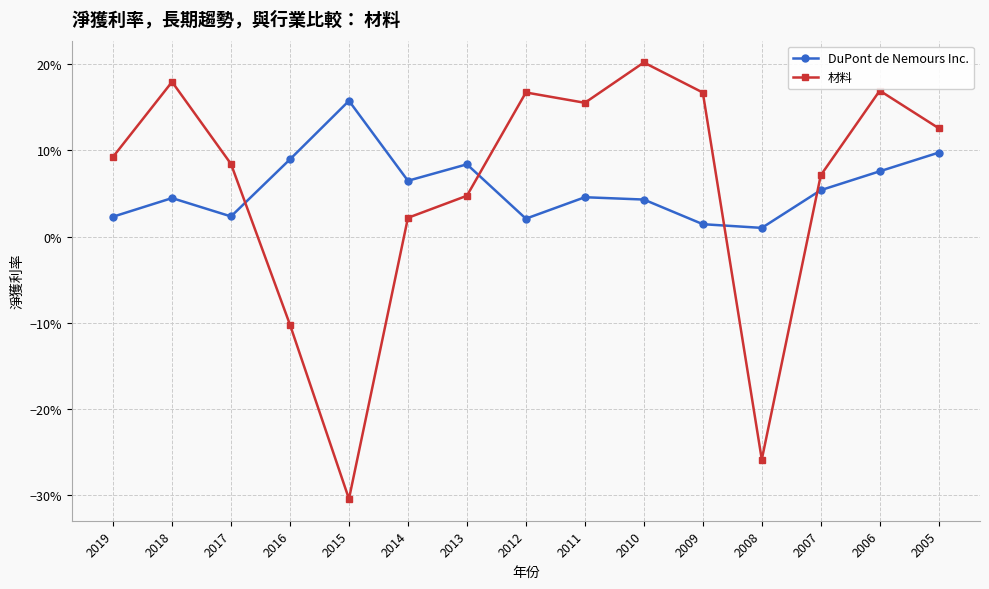

Rank the series at 2012 from lowest to highest value.

DuPont de Nemours Inc., 材料